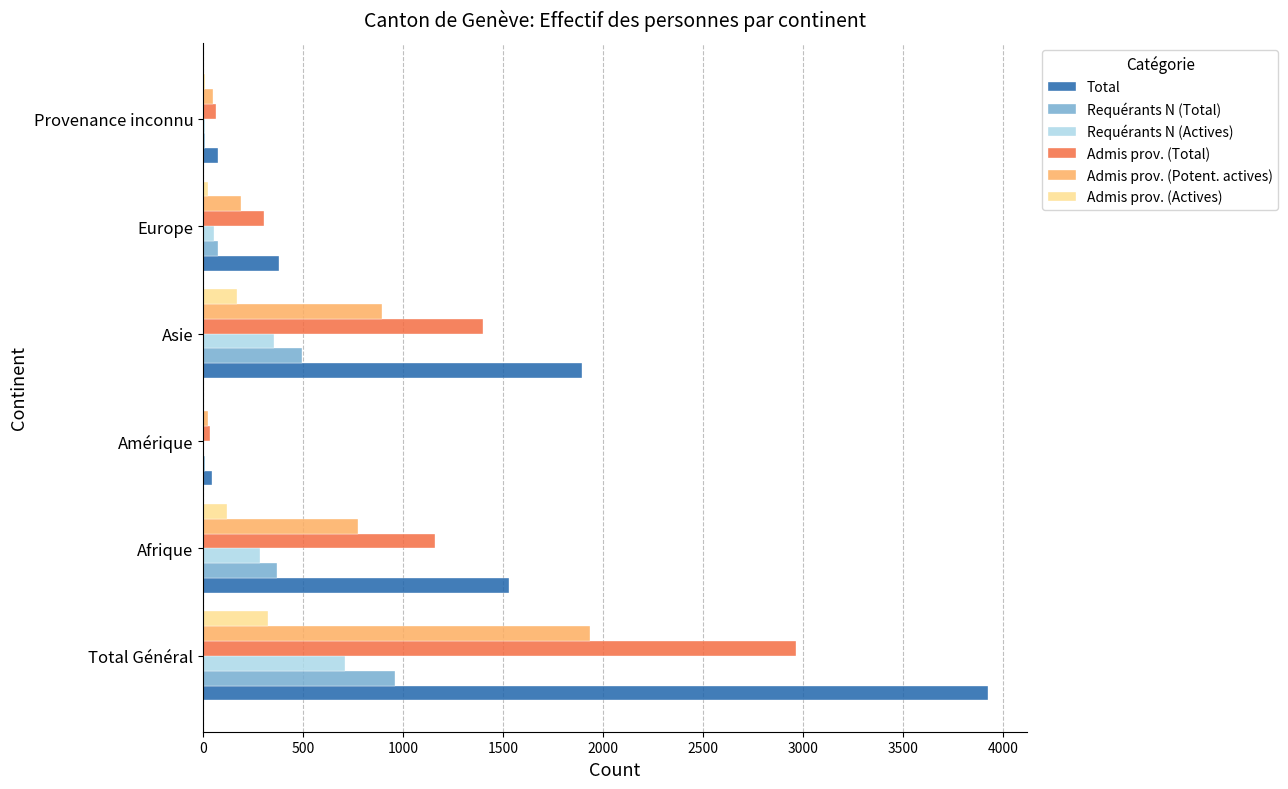

Where is Total nearest to the value 1984?

Asie